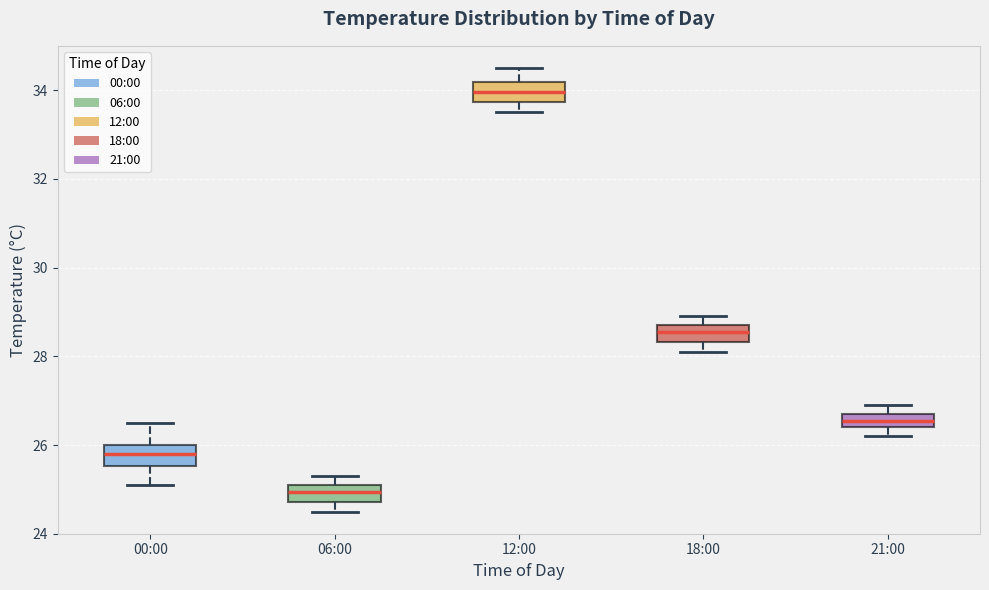

Where does the median line of the box for 06:00 sit on the y-axis? The values are not printed on the chart, so give them approximately, as read against the axis.

25.0